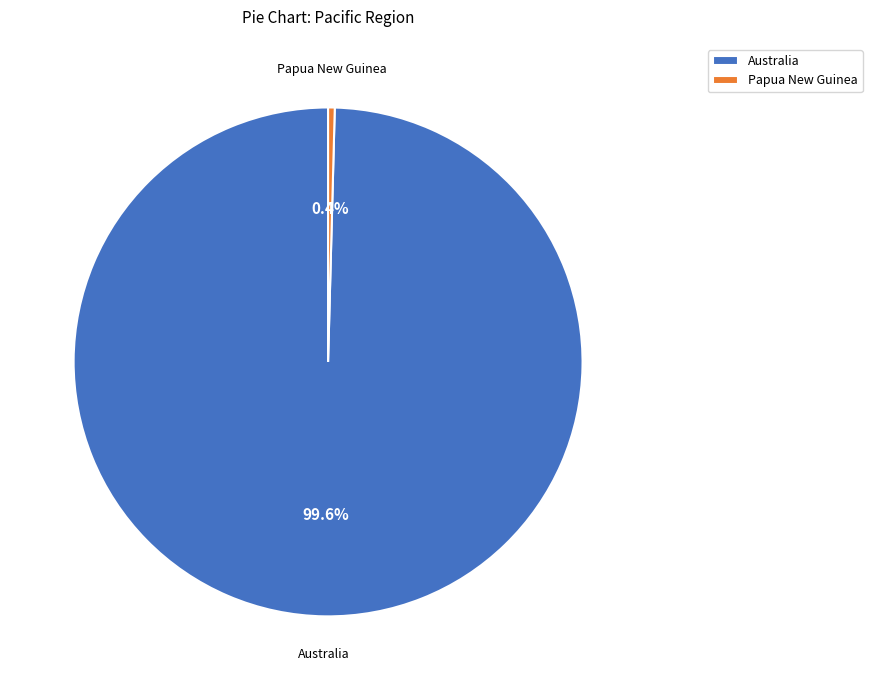

Between Australia and Papua New Guinea, which is larger?

Australia